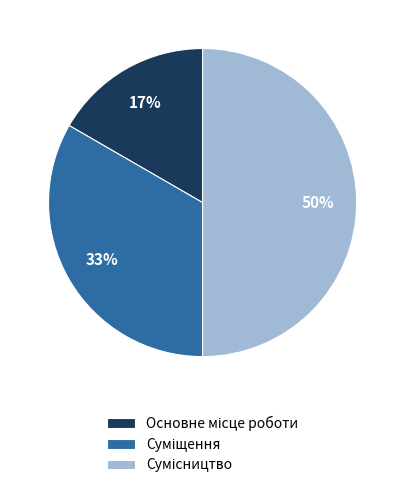

Count the number of slices in the pie.

3